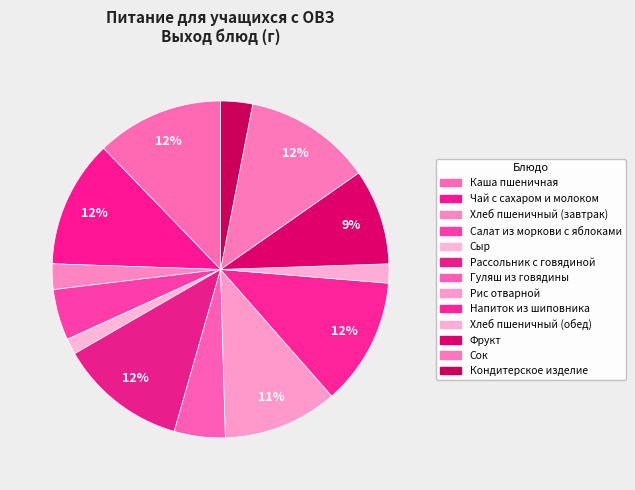

What is the ratio of the value at Гуляш из говядины to the value at Хлеб пшеничный (завтрак)?

2.0